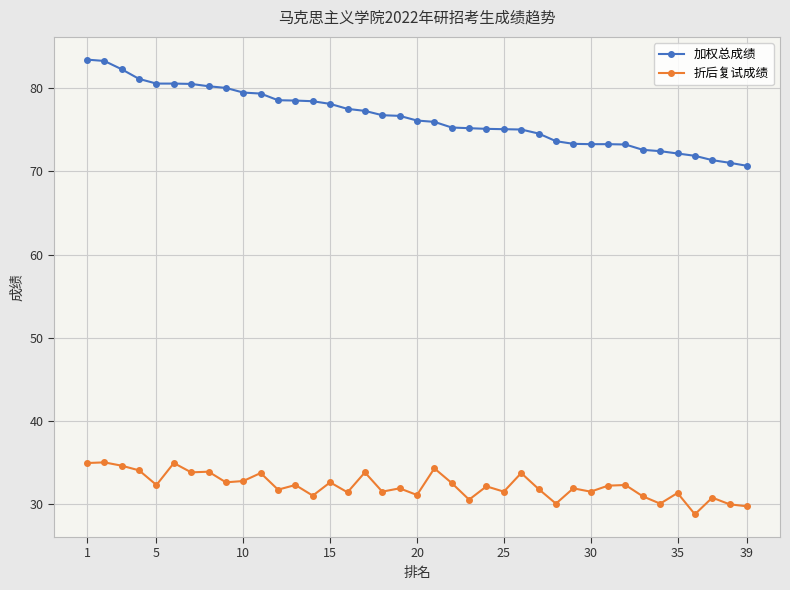

What is the difference between the maximum and minimum values in the 加权总成绩 series?

12.8